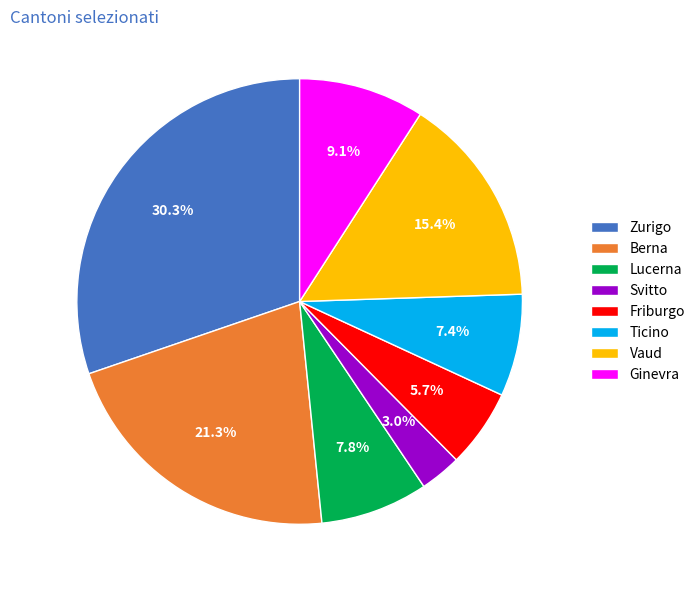

Is there a majority slice in this chart?

No